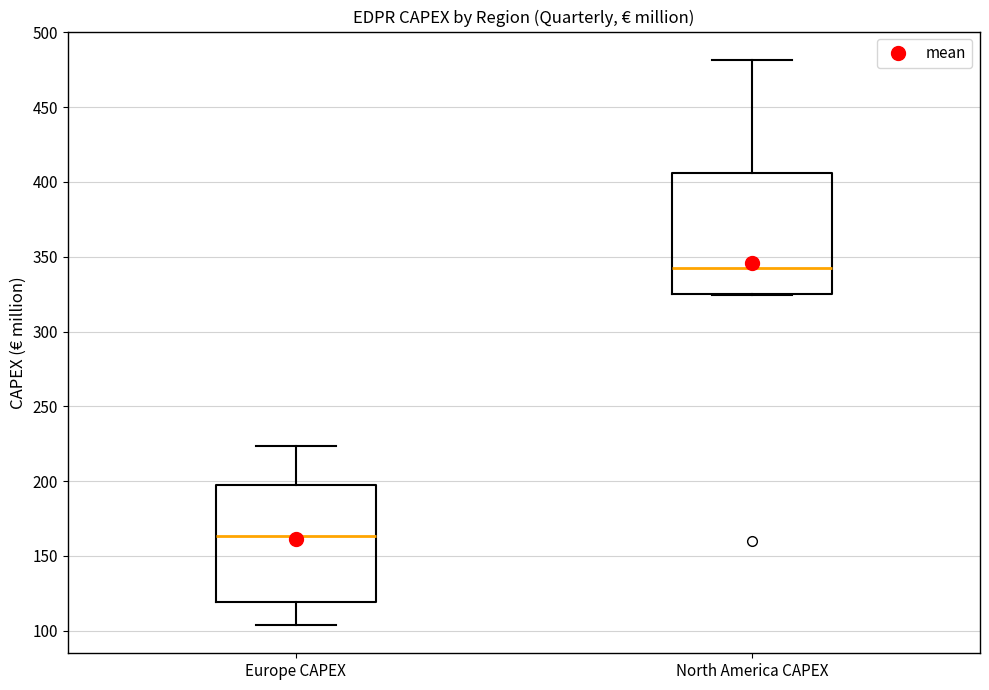

Which box has the highest median line?

North America CAPEX